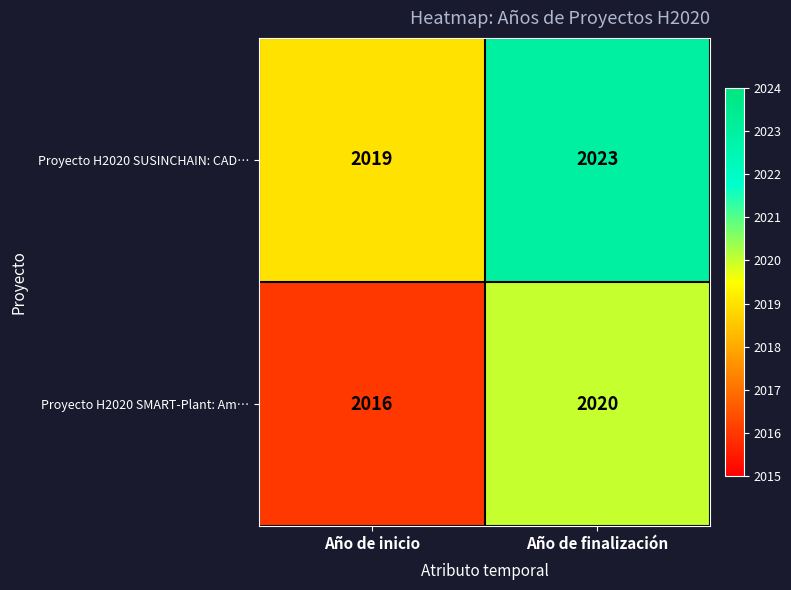

Rank the series by their maximum value, from highest to lowest.

Proyecto H2020 SUSINCHAIN: CAD…, Proyecto H2020 SMART-Plant: Am…